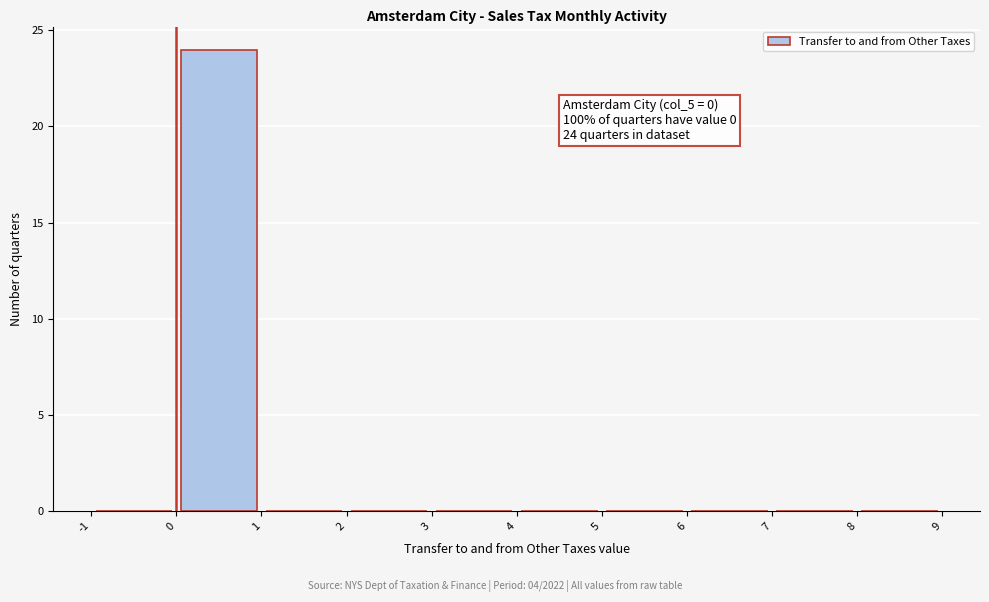

Which range on the x-axis has the tallest bar?

0 to 1